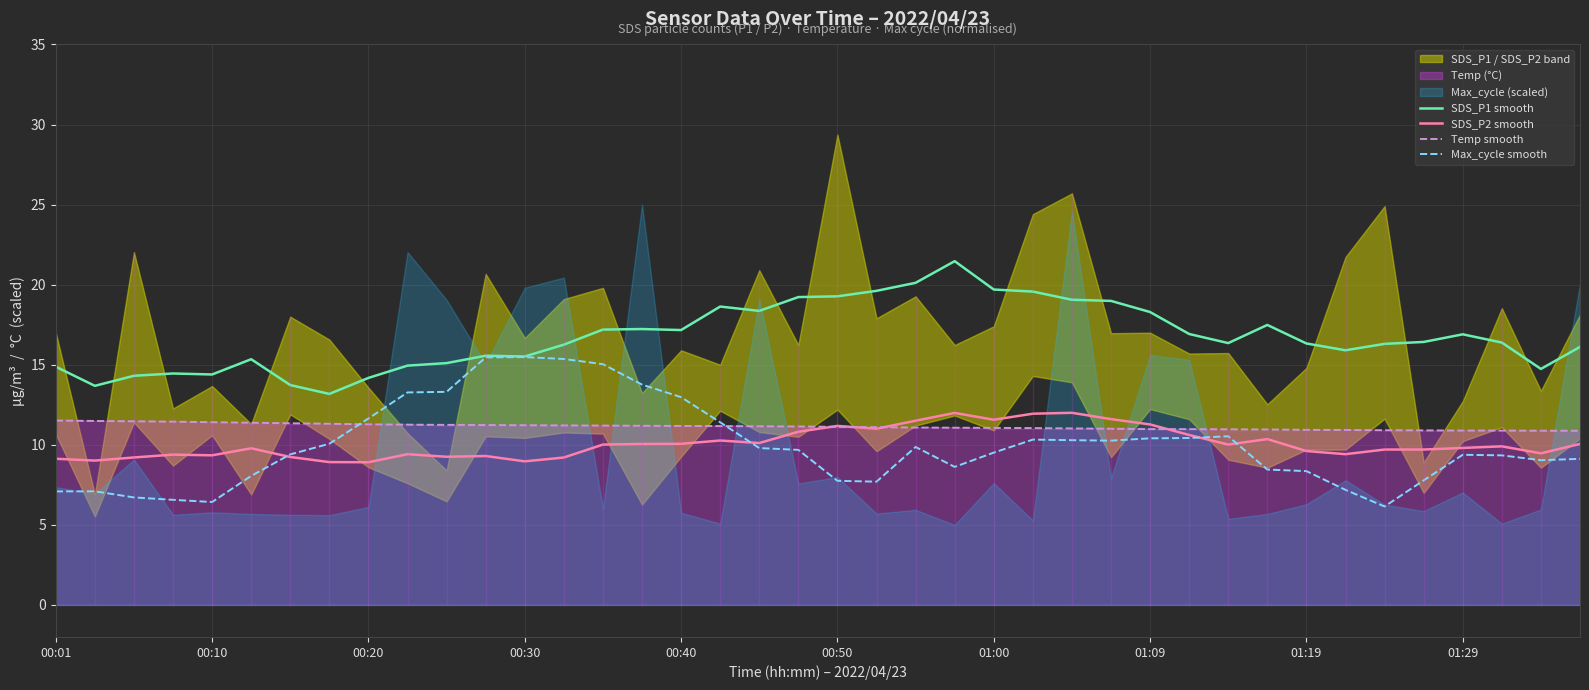

True or false: SDS_P2 smooth and SDS_P1 smooth intersect in this chart.

False